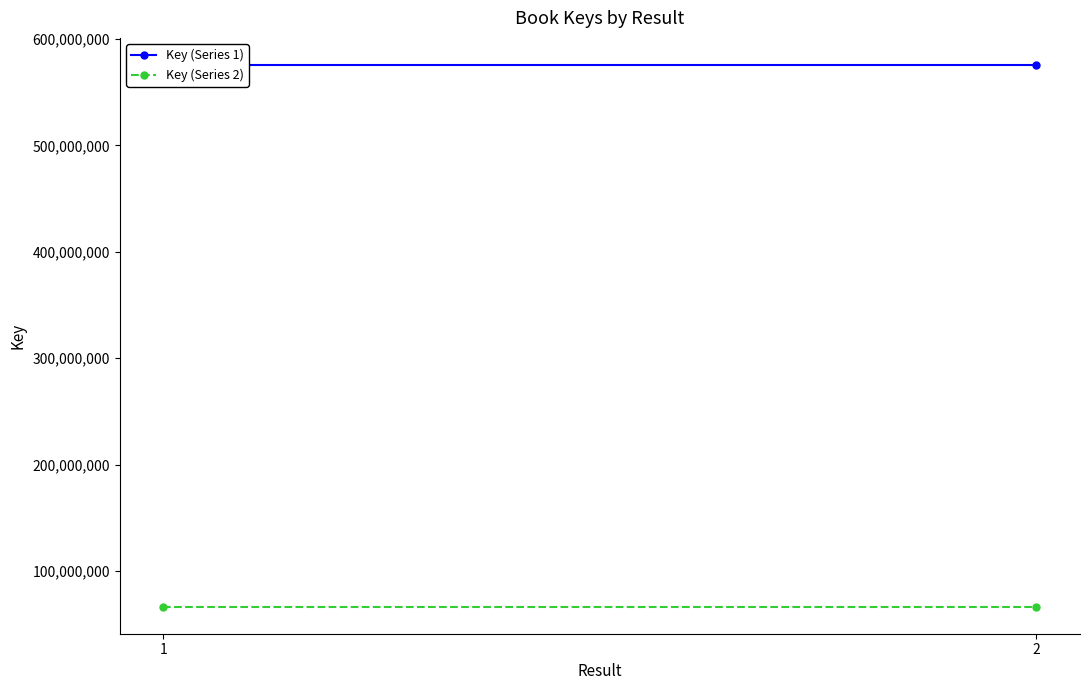

At how many categories does at least one series exceed 334776218?

2